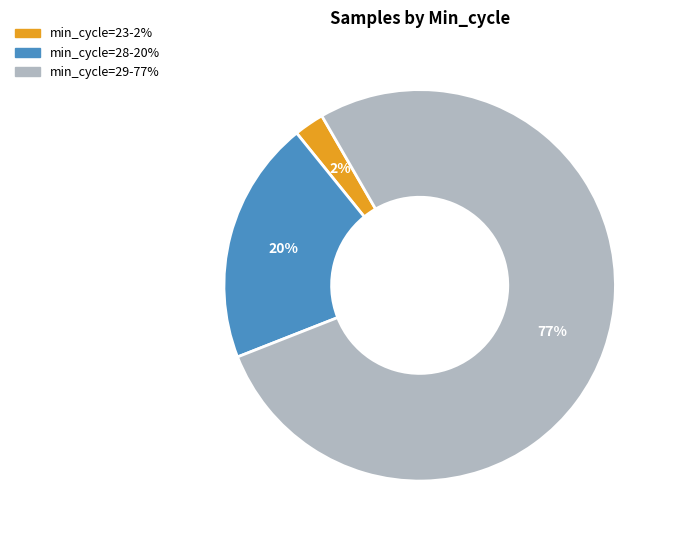

Does any single category account for the majority?

Yes